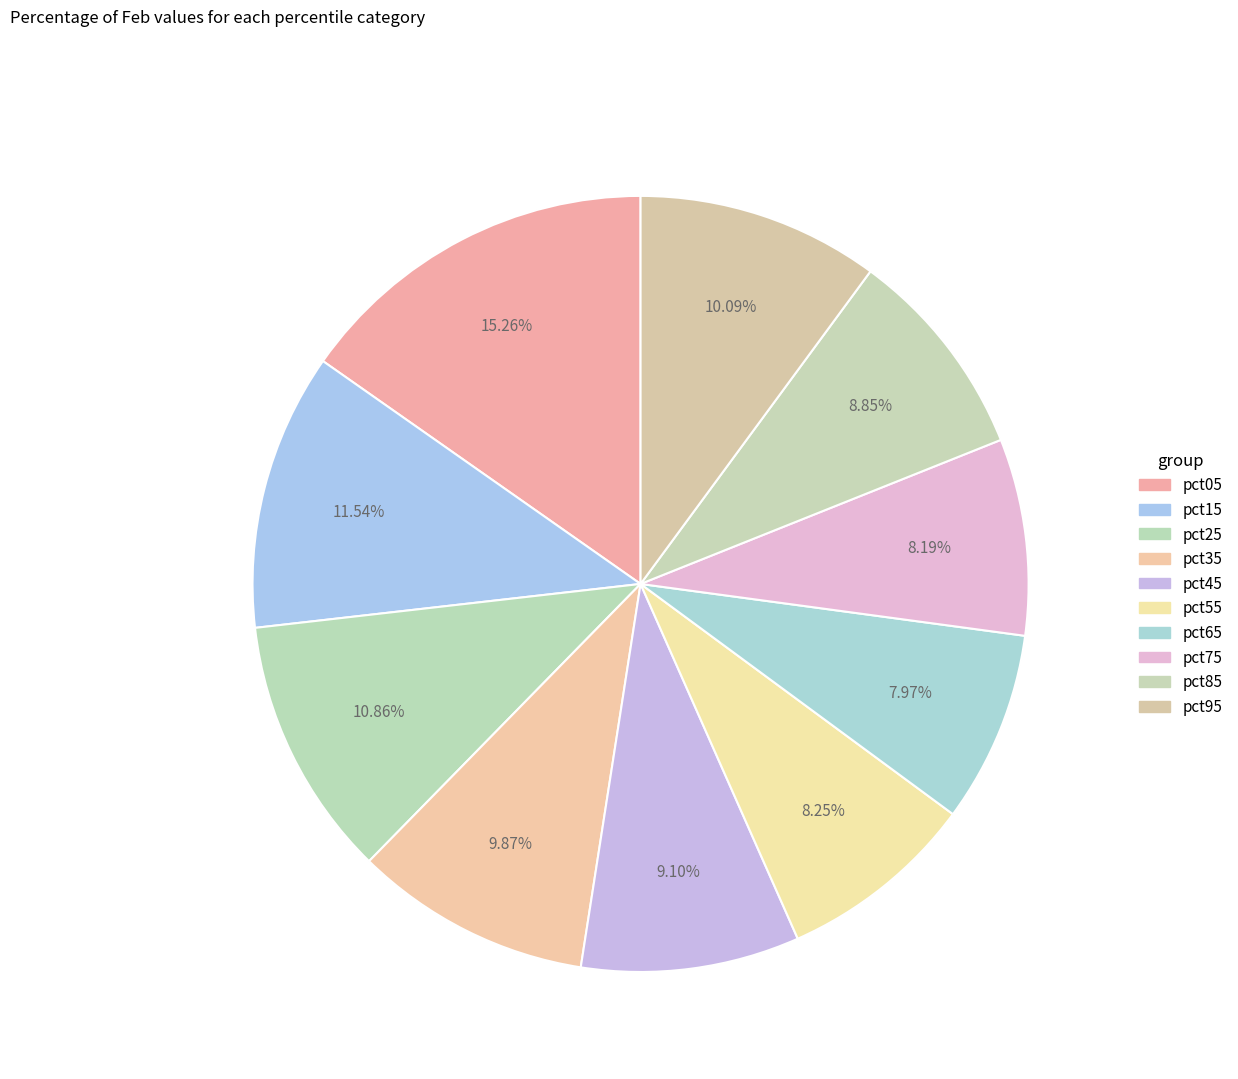

How many segments does this pie chart have?

10